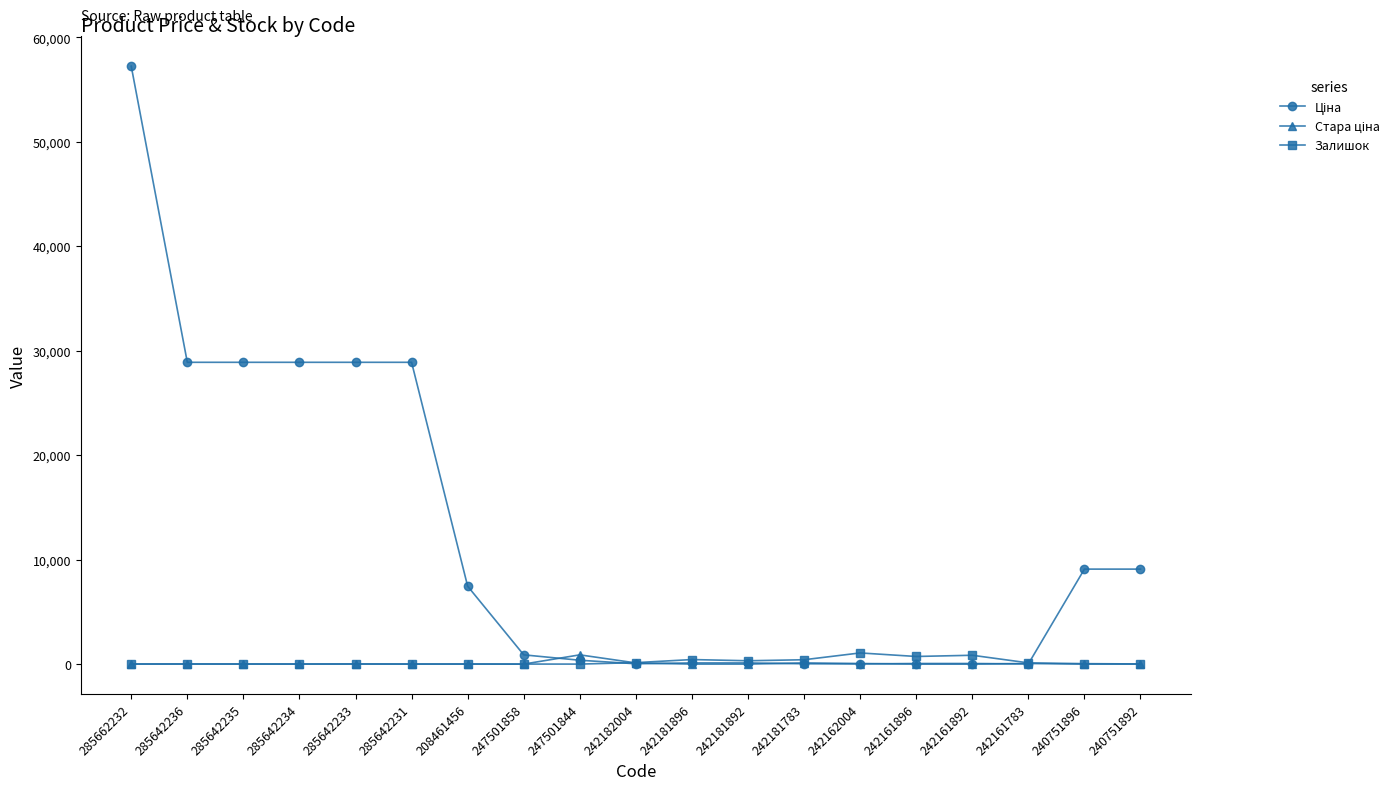

At which category is the sum across all series the highest?

285662232